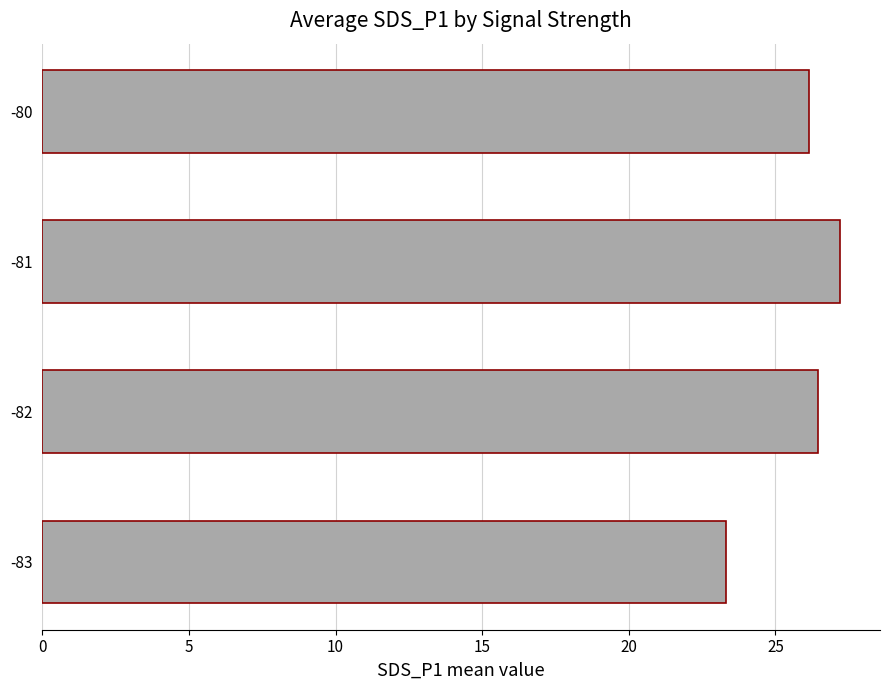

At which category does the chart reach its peak across all series?

-81